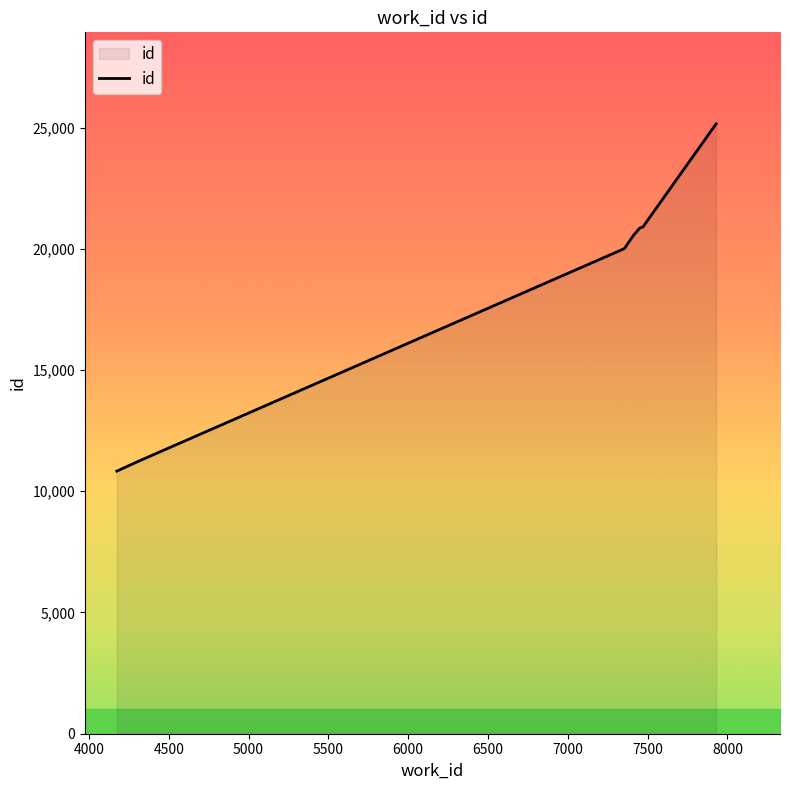

What is the smallest value displayed?

10831